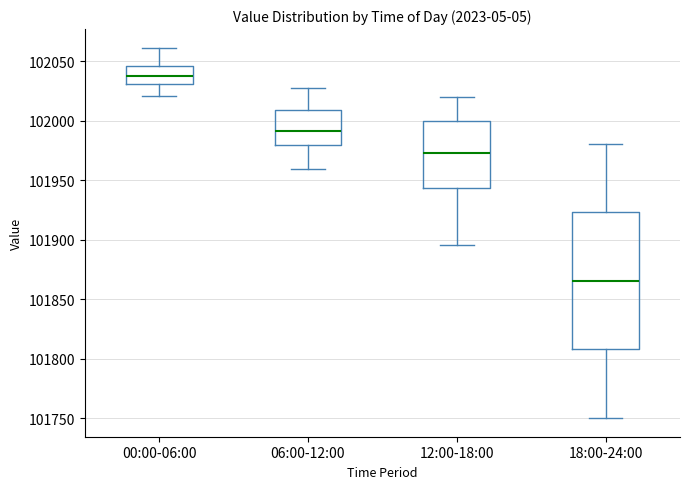

Where does the median line of the box for 12:00-18:00 sit on the y-axis? The values are not printed on the chart, so give them approximately, as read against the axis.

101975